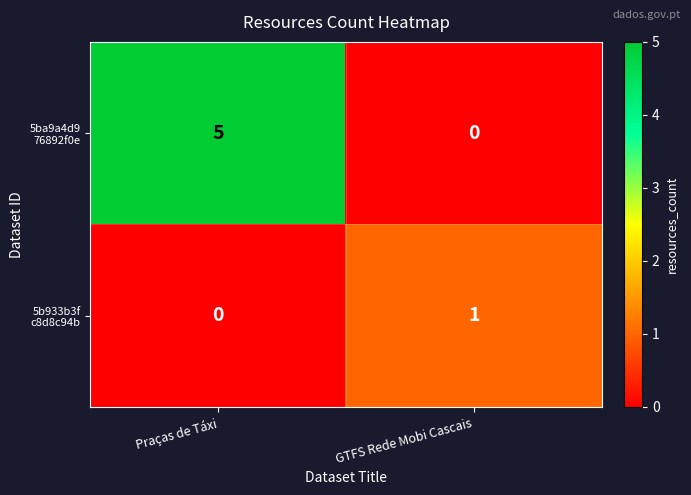

Which category has the highest value across all series?

Praças de Táxi